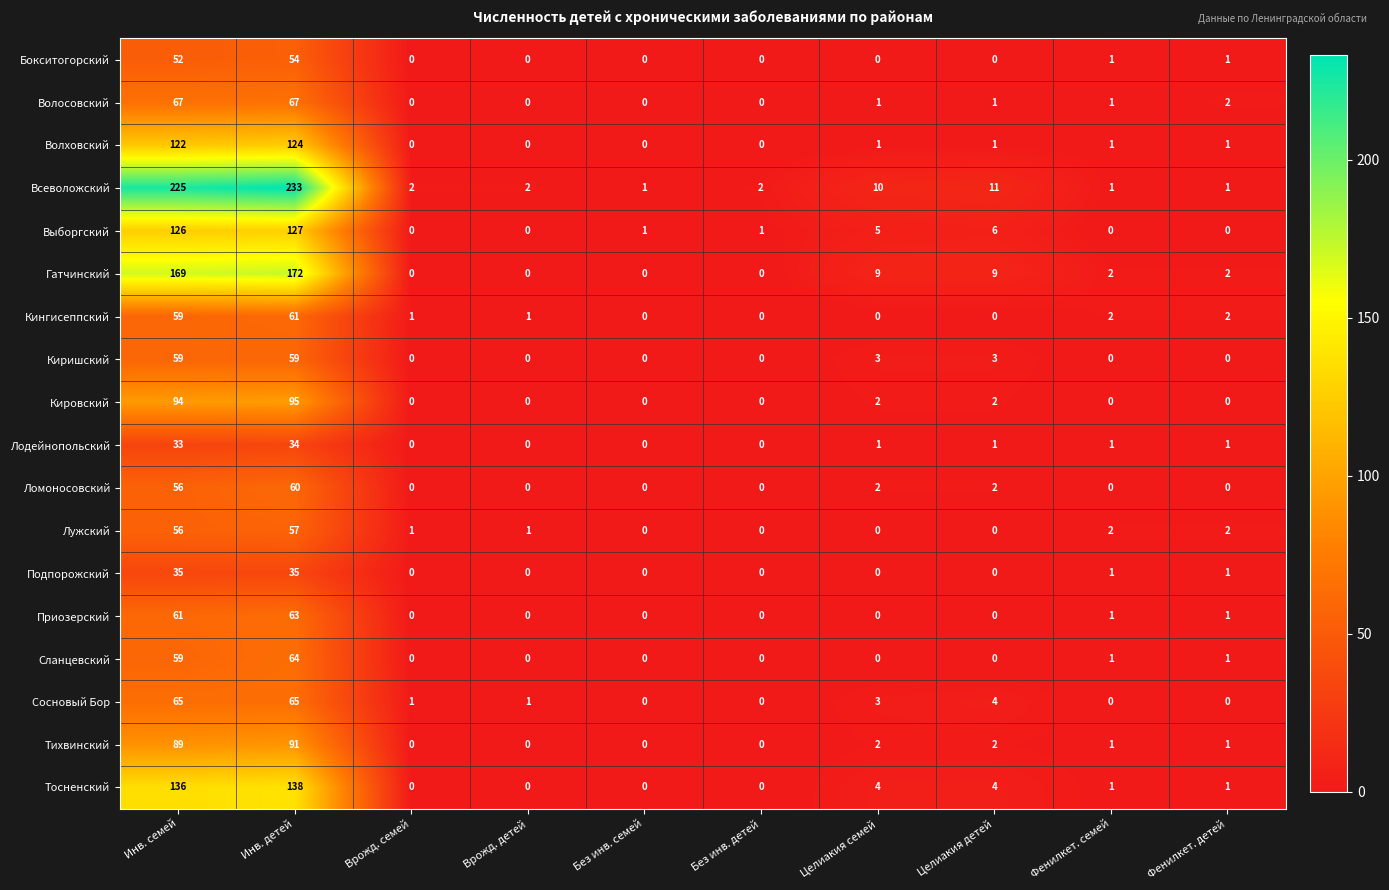

Which series changed the most between Инв. семей and Целиакия детей?

Всеволожский